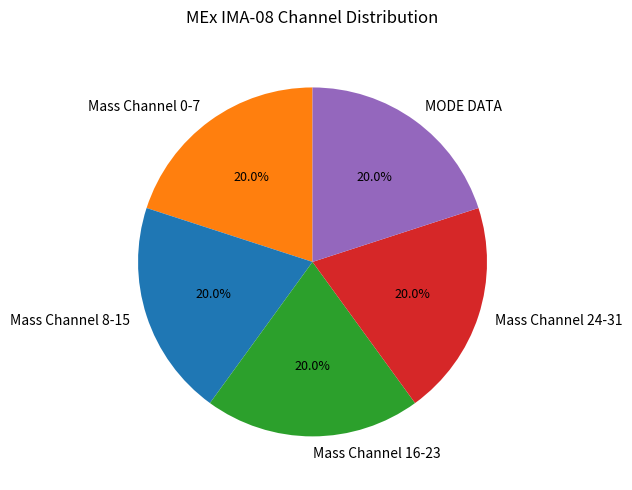

Is there a majority slice in this chart?

No